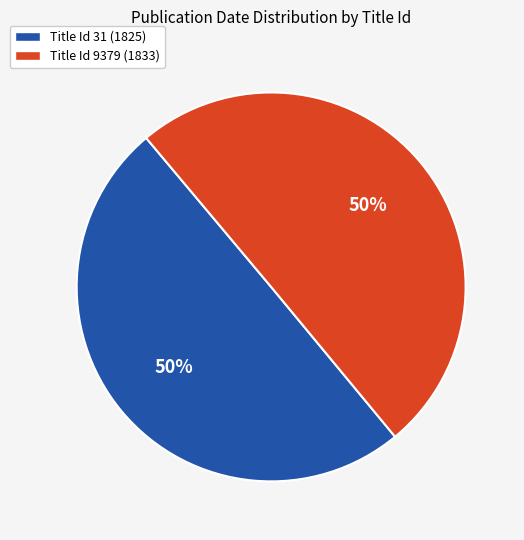

What is the ratio of the value at Title Id 9379 (1833) to the value at Title Id 31 (1825)?

1.0